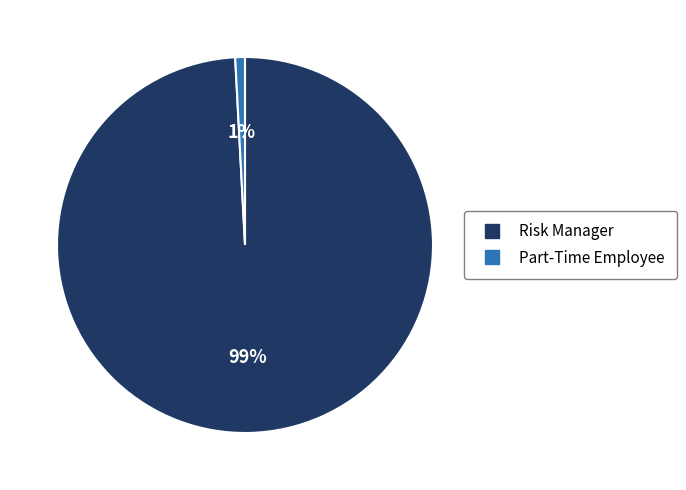

Which slice is the largest?

Risk Manager